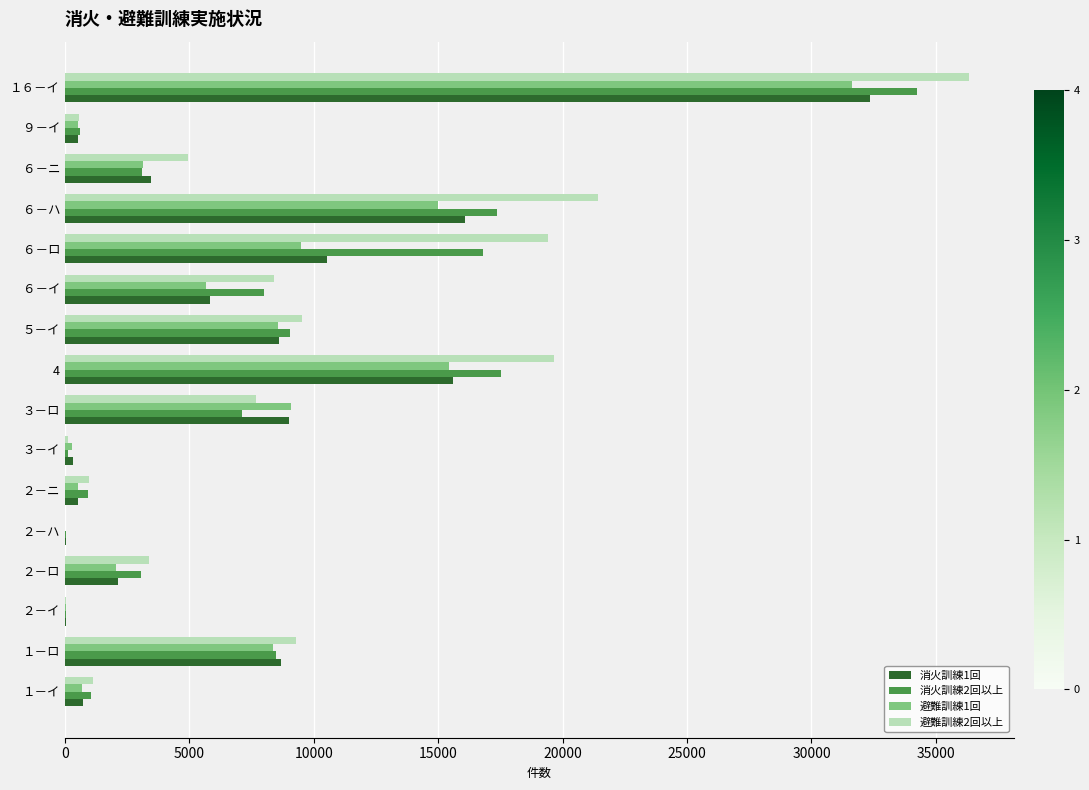

How many distinct data groups are displayed?

4